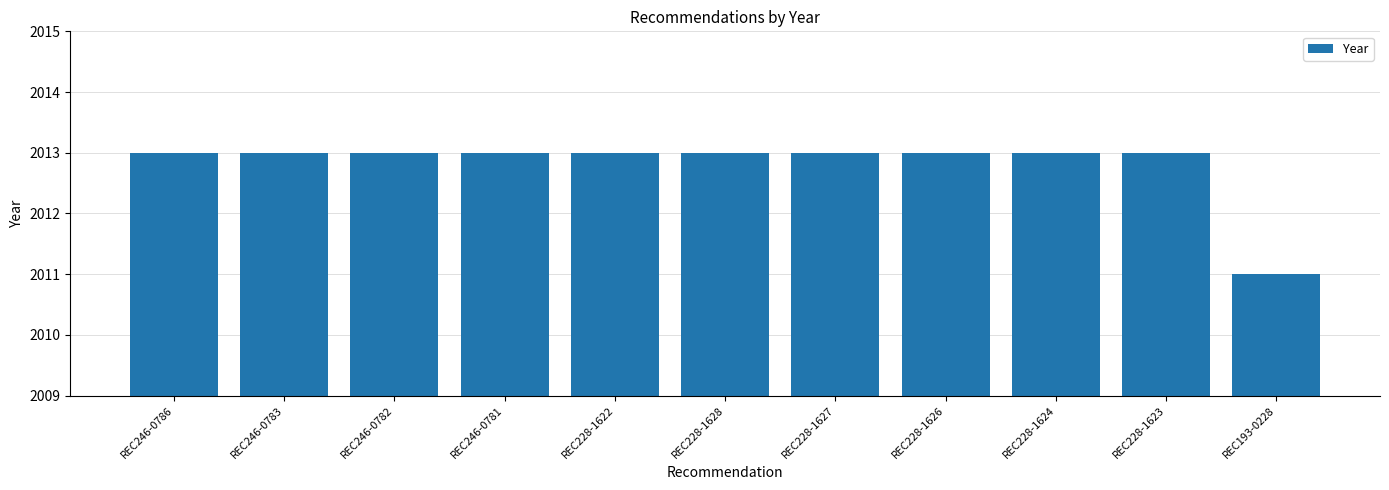

True or false: the data shows 1253 at REC246-0786.

False